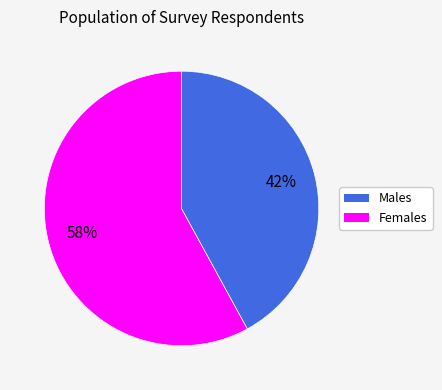

To the nearest percent, what is the difference between the largest and smallest slice percentages?

16%